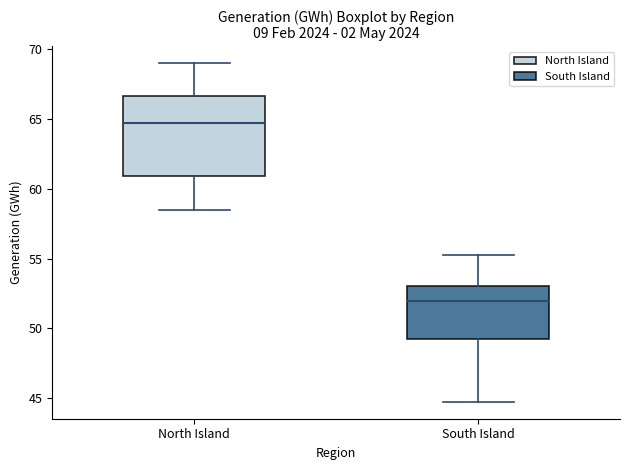

Reading left to right, transcribe this box plot: for each box, give where its median line is, the range the box spans, and where its two whiskers end, as read against the y-axis. The values are not printed on the chart, so give them approximately, as read against the axis.

North Island: median 64.5, box 61.0 to 66.5, whiskers 58.5 to 69.0
South Island: median 52.0, box 49.5 to 53.0, whiskers 44.5 to 55.0